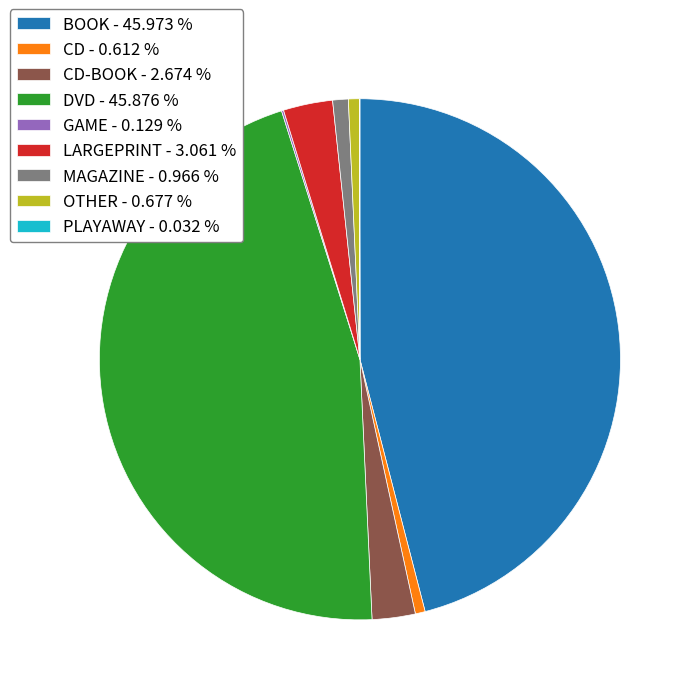

Do BOOK - 45.973 % and CD - 0.612 % together represent more than half of the pie?

No